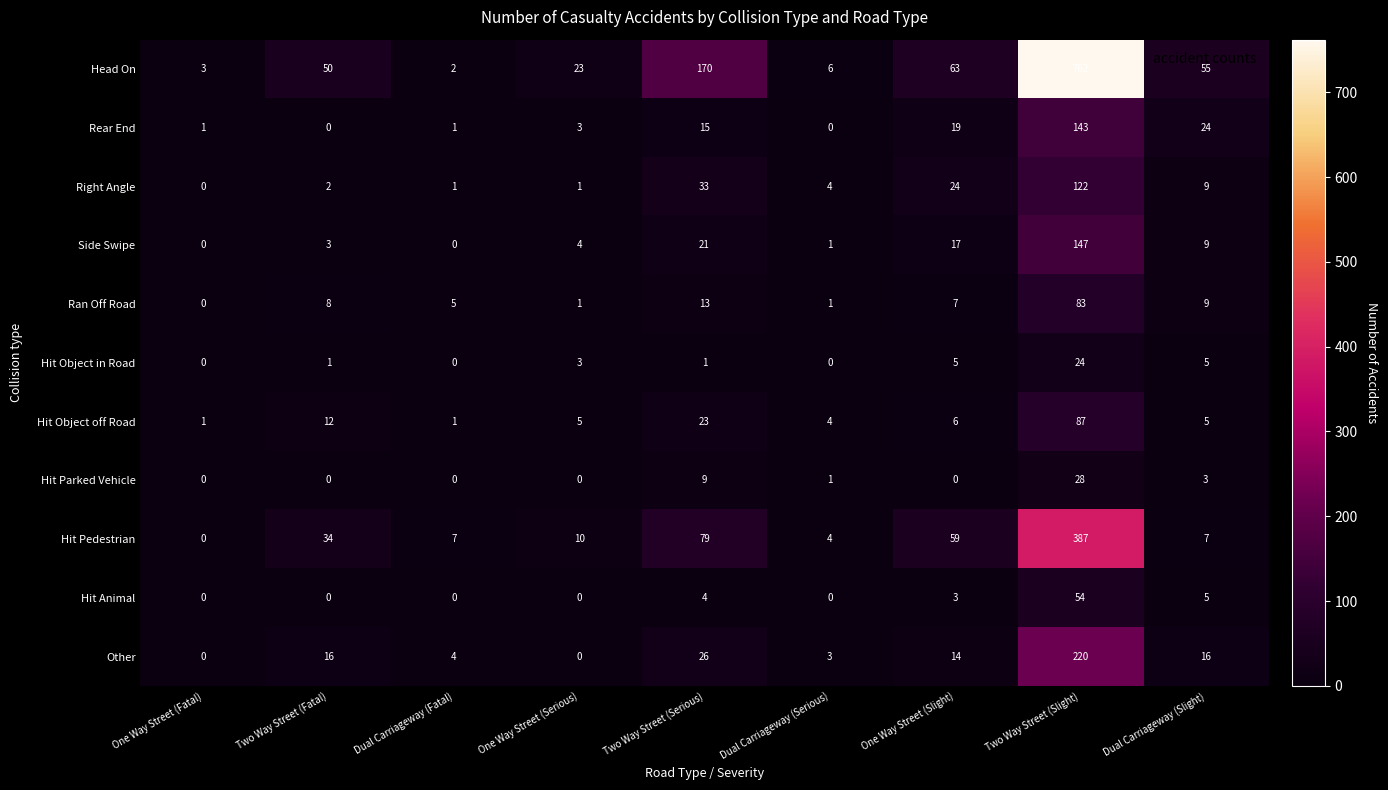

Count the number of categories in the chart.

9